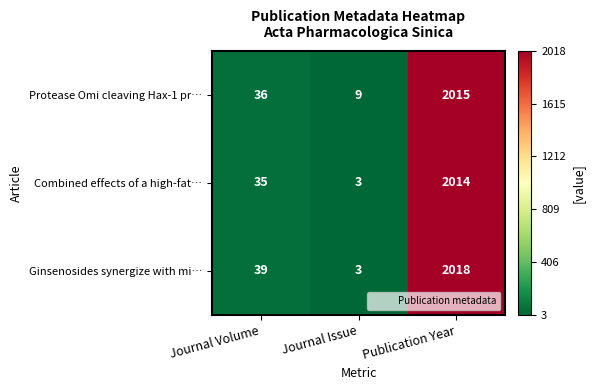

What is the difference between the maximum and minimum values in the Combined effects of a high-fat… series?

2011